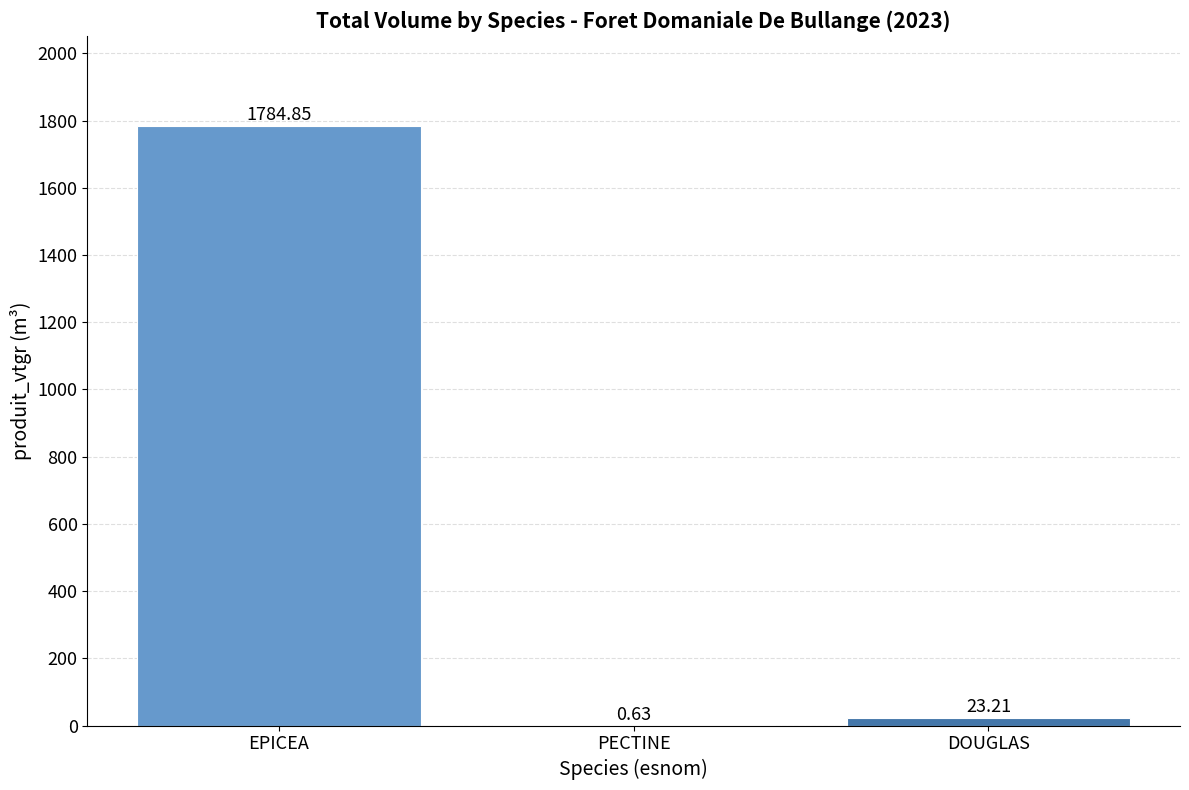

What is the sum of all values?

1808.7